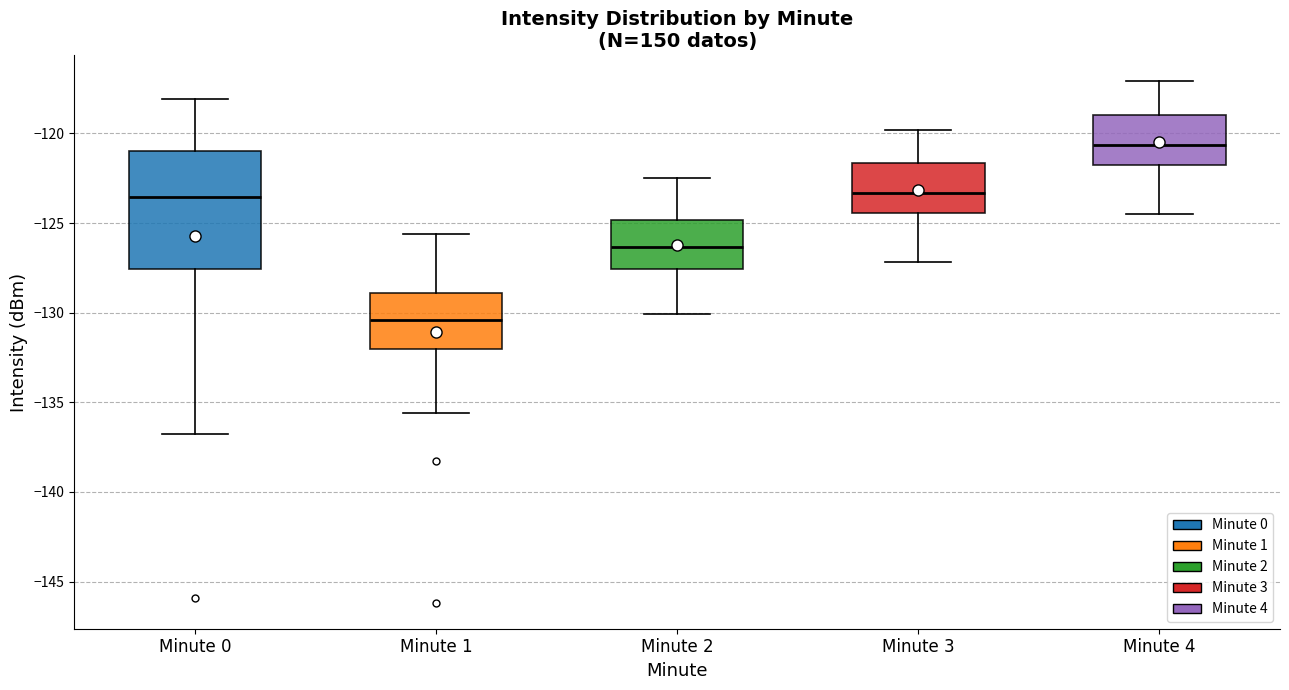

Comparing the boxes themselves (not the whiskers), which one is the tallest?

Minute 0